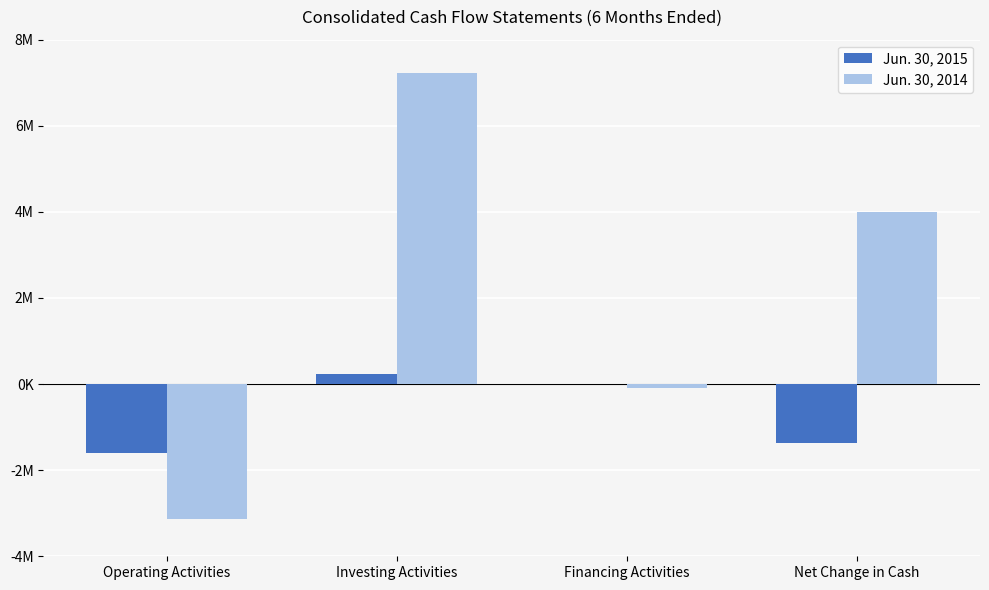

Reading right to left, what are all the values shown in this chart?

Jun. 30, 2015: -1357766	0	236920	-1594686
Jun. 30, 2014: 3995788	-100594	7222007	-3125625